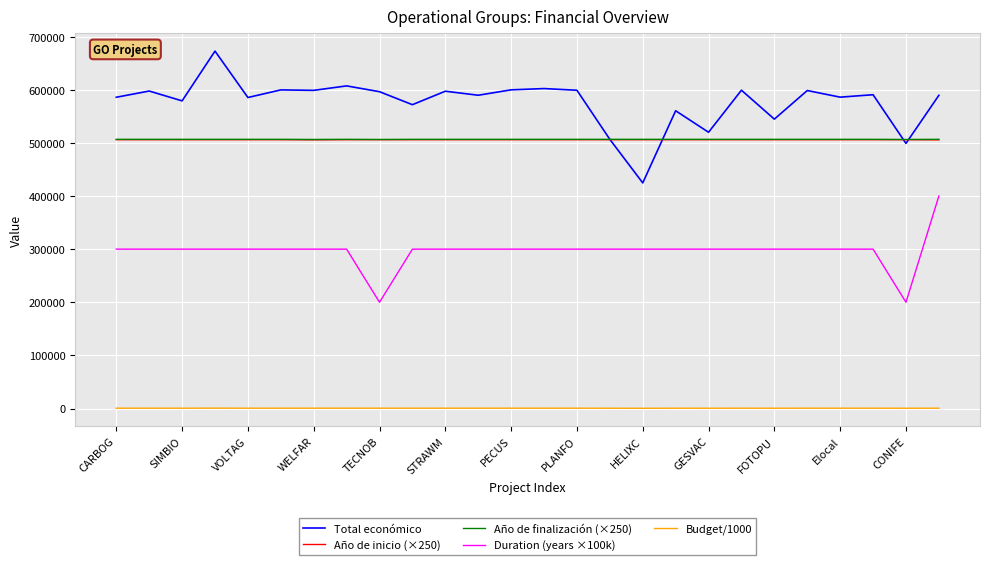

True or false: Duration (years ×100k) and Año de inicio (×250) intersect in this chart.

False